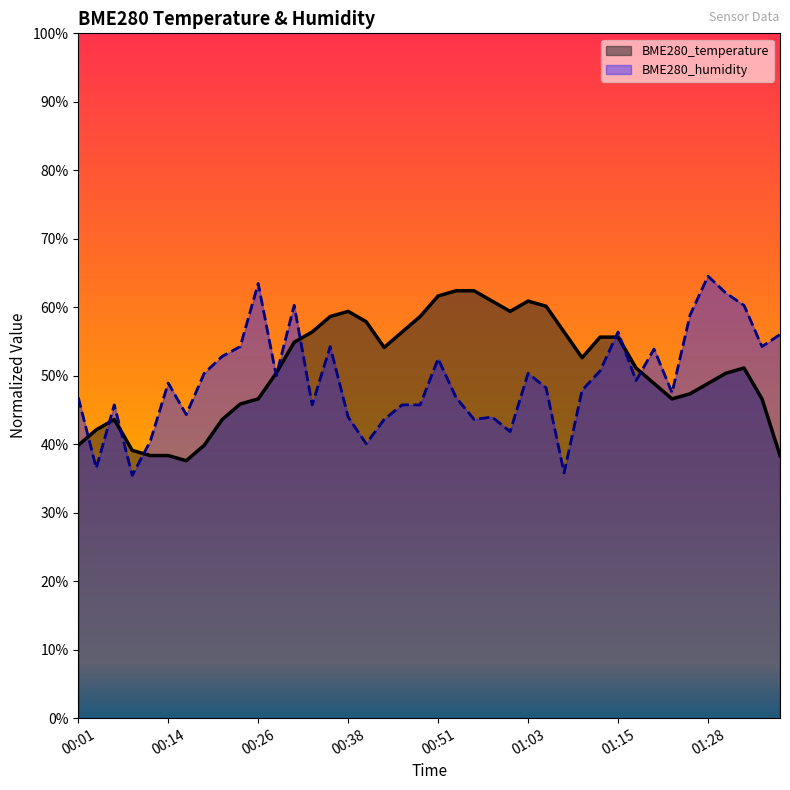

Which has a higher value, 00:24 or 00:38?

00:38